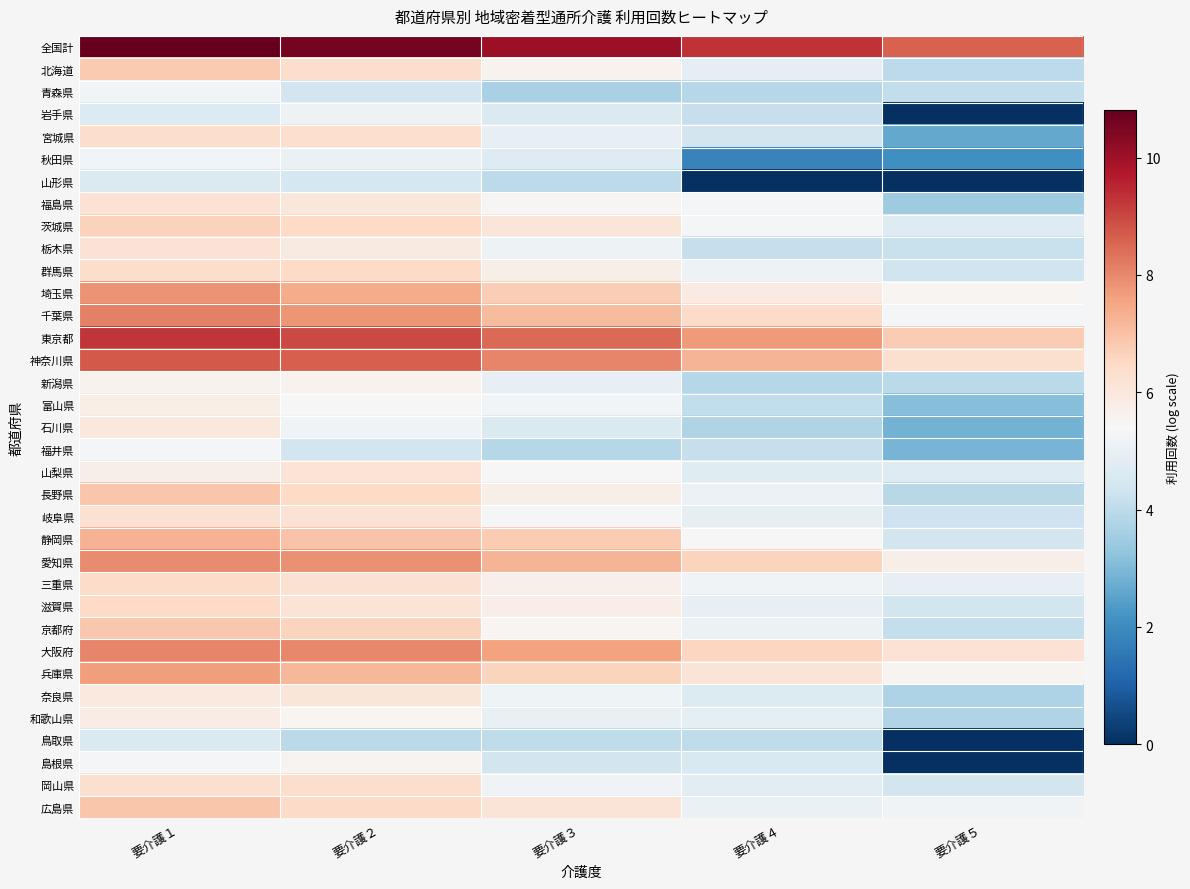

Reading left to right, what are all the values shown in this chart?

全国計: 要介護１=10.8	要介護２=10.6	要介護３=10.0	要介護４=9.3	要介護５=8.6
北海道: 要介護１=6.8	要介護２=6.3	要介護３=5.6	要介護４=4.9	要介護５=4.0
青森県: 要介護１=5.3	要介護２=4.4	要介護３=3.7	要介護４=3.9	要介護５=4.1
岩手県: 要介護１=4.7	要介護２=5.1	要介護３=4.6	要介護４=4.1	要介護５=0.0
宮城県: 要介護１=6.4	要介護２=6.3	要介護３=5.0	要介護４=4.4	要介護５=2.6
秋田県: 要介護１=5.3	要介護２=5.0	要介護３=4.7	要介護４=1.8	要介護５=2.1
山形県: 要介護１=4.6	要介護２=4.4	要介護３=4.0	要介護４=0.0	要介護５=0.0
福島県: 要介護１=6.2	要介護２=6.0	要介護３=5.5	要介護４=5.4	要介護５=3.5
茨城県: 要介護１=6.6	要介護２=6.5	要介護３=6.1	要介護４=5.3	要介護５=4.7
栃木県: 要介護１=6.2	要介護２=5.9	要介護３=5.1	要介護４=4.2	要介護５=4.2
群馬県: 要介護１=6.4	要介護２=6.5	要介護３=5.7	要介護４=5.1	要介護５=4.3
埼玉県: 要介護１=7.8	要介護２=7.4	要介護３=6.7	要介護４=5.9	要介護５=5.5
千葉県: 要介護１=8.1	要介護２=7.8	要介護３=7.1	要介護４=6.4	要介護５=5.3
東京都: 要介護１=9.3	要介護２=9.0	要介護３=8.5	要介護４=7.7	要介護５=6.8
神奈川県: 要介護１=8.7	要介護２=8.6	要介護３=8.0	要介護４=7.3	要介護５=6.3
新潟県: 要介護１=5.6	要介護２=5.6	要介護３=5.0	要介護４=3.9	要介護５=3.9
富山県: 要介護１=5.7	要介護２=5.4	要介護３=5.3	要介護４=4.1	要介護５=3.1
石川県: 要介護１=6.0	要介護２=5.2	要介護３=4.6	要介護４=3.8	要介護５=2.8
福井県: 要介護１=5.3	要介護２=4.4	要介護３=3.9	要介護４=4.2	要介護５=2.9
山梨県: 要介護１=5.7	要介護２=6.1	要介護３=5.4	要介護４=4.8	要介護５=4.7
長野県: 要介護１=6.9	要介護２=6.5	要介護３=5.7	要介護４=5.1	要介護５=3.9
岐阜県: 要介護１=6.2	要介護２=6.2	要介護３=5.3	要介護４=4.9	要介護５=4.3
静岡県: 要介護１=7.3	要介護２=7.0	要介護３=6.8	要介護４=5.4	要介護５=4.4
愛知県: 要介護１=8.0	要介護２=7.9	要介護３=7.2	要介護４=6.6	要介護５=5.7
三重県: 要介護１=6.4	要介護２=6.2	要介護３=5.7	要介護４=5.2	要介護５=4.9
滋賀県: 要介護１=6.5	要介護２=6.2	要介護３=5.8	要介護４=5.0	要介護５=4.4
京都府: 要介護１=6.9	要介護２=6.6	要介護３=5.5	要介護４=5.1	要介護５=4.1
大阪府: 要介護１=8.1	要介護２=8.0	要介護３=7.6	要介護４=6.6	要介護５=6.2
兵庫県: 要介護１=7.7	要介護２=7.2	要介護３=6.6	要介護４=6.1	要介護５=5.5
奈良県: 要介護１=5.9	要介護２=6.1	要介護３=5.2	要介護４=4.7	要介護５=3.7
和歌山県: 要介護１=5.8	要介護２=5.5	要介護３=5.0	要介護４=4.9	要介護５=3.8
鳥取県: 要介護１=4.6	要介護２=4.0	要介護３=4.0	要介護４=4.0	要介護５=0.0
島根県: 要介護１=5.3	要介護２=5.5	要介護３=4.4	要介護４=4.6	要介護５=0.0
岡山県: 要介護１=6.3	要介護２=6.4	要介護３=5.2	要介護４=4.8	要介護５=4.4
広島県: 要介護１=6.9	要介護２=6.4	要介護３=6.1	要介護４=5.0	要介護５=5.2